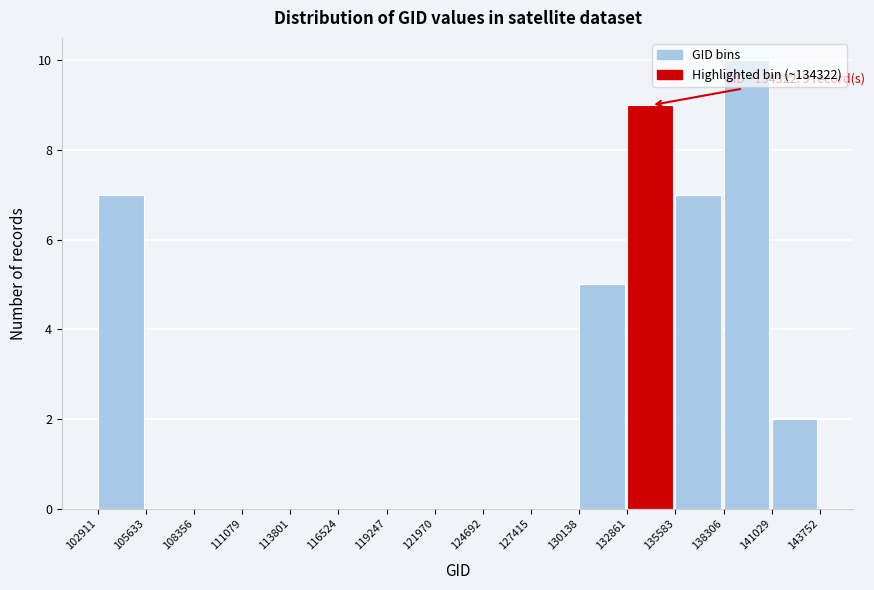

Which range on the x-axis has the tallest bar?

138306 to 141029